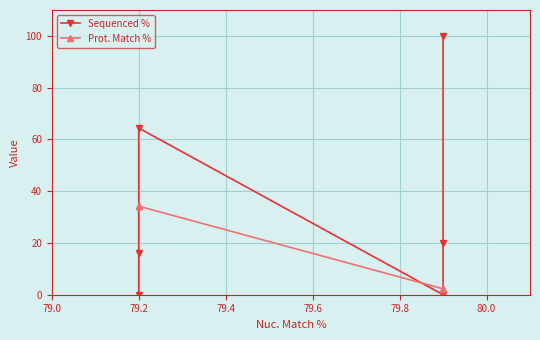

True or false: Sequenced % and Prot. Match % cross at least once.

True